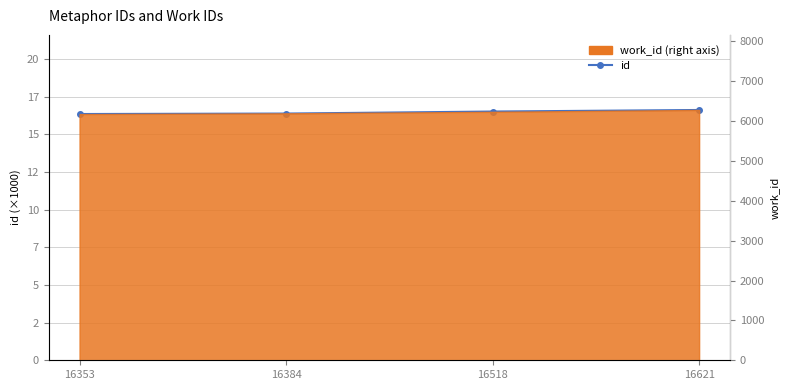

The value at 16518 is 5.8. True or false?

False